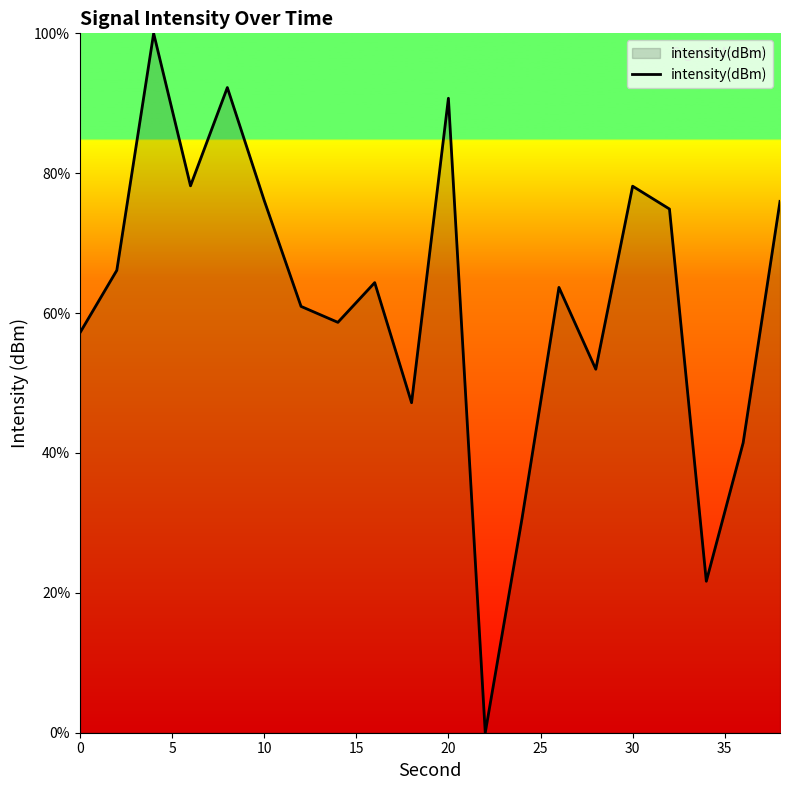

What is the maximum value shown in the chart?

100.0